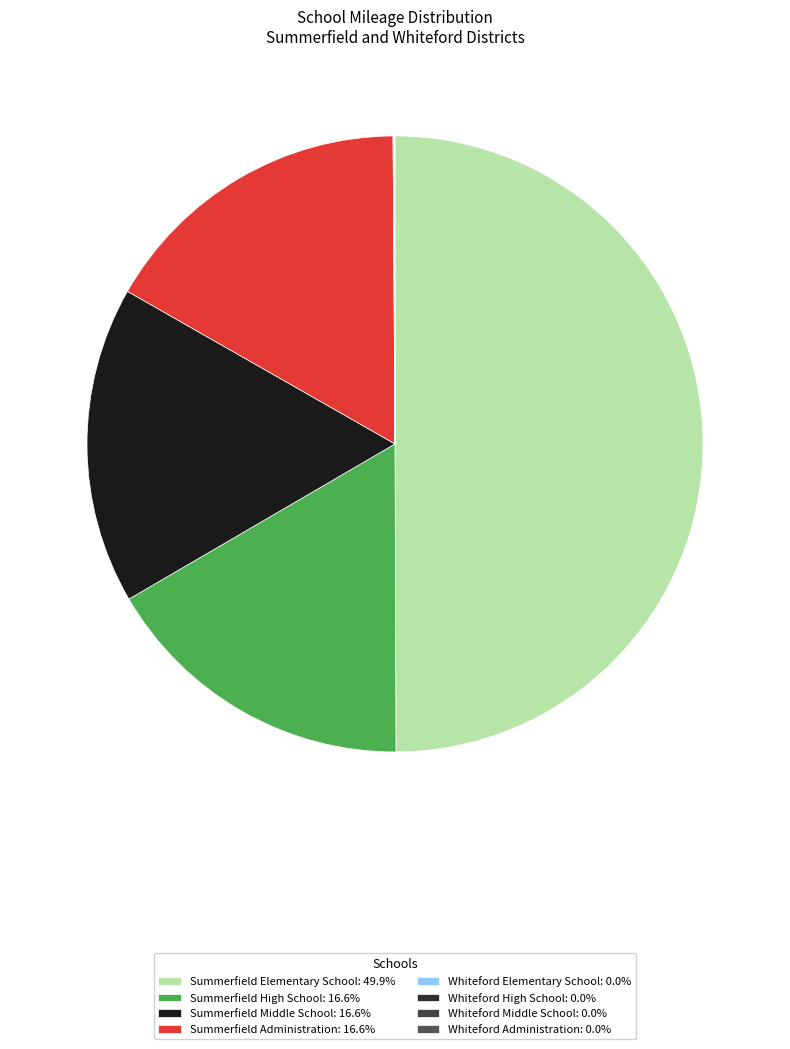

True or false: Summerfield Middle School accounts for 17% of the total.

True